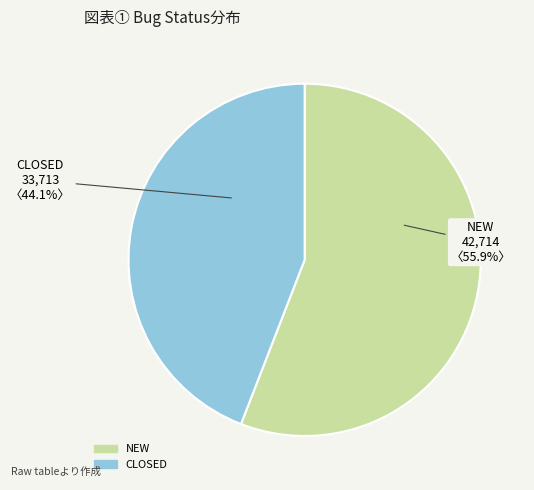

True or false: NEW accounts for 56% of the total.

True